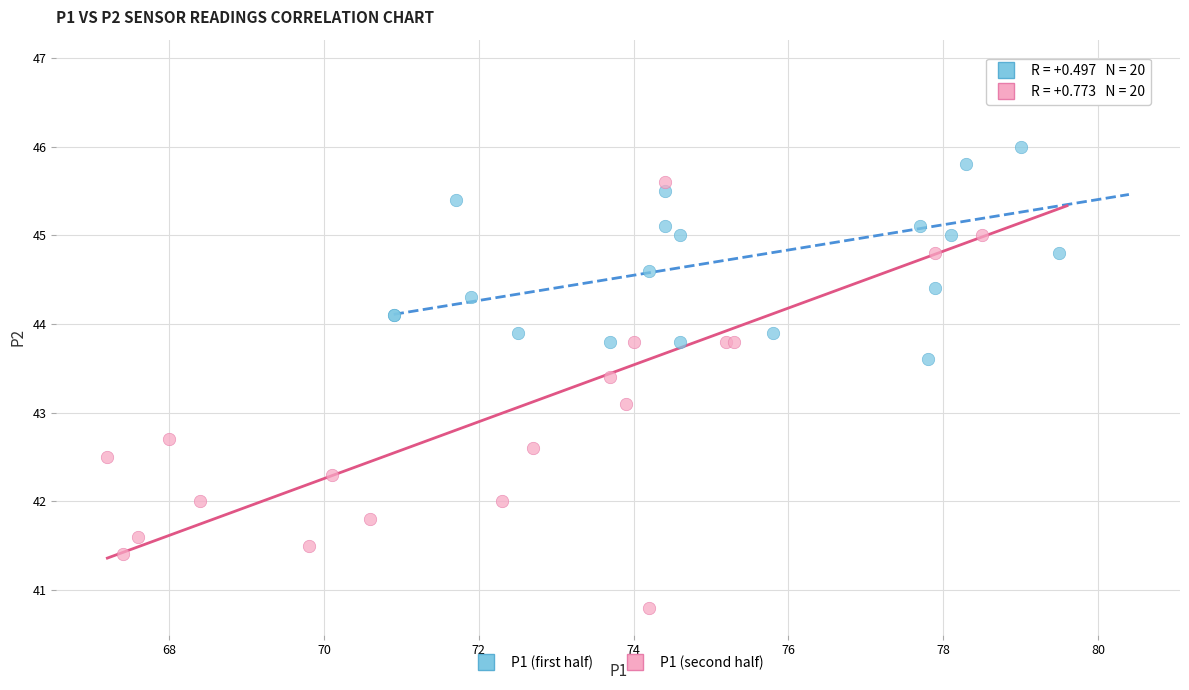

Which series reaches the minimum Y coordinate?

P1 (second half)